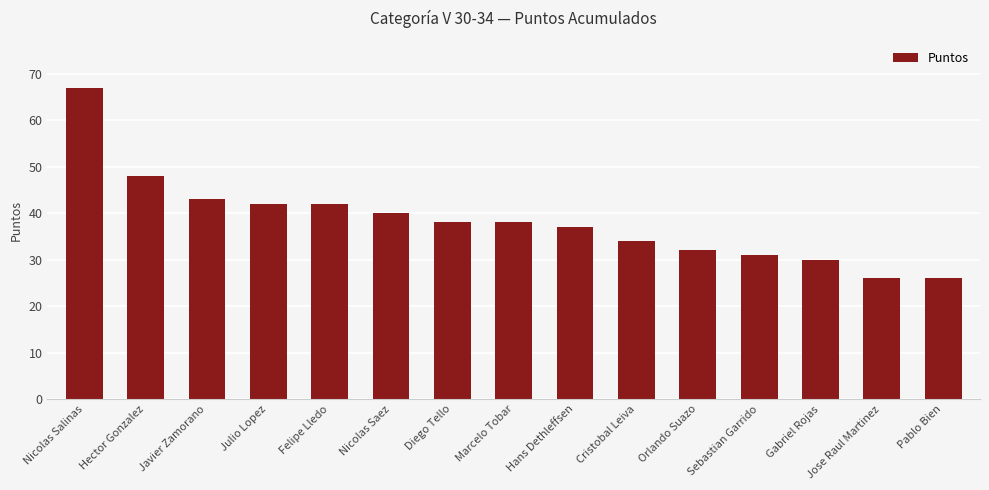

Which has a higher value, Jose Raul Martinez or Cristobal Leiva?

Cristobal Leiva